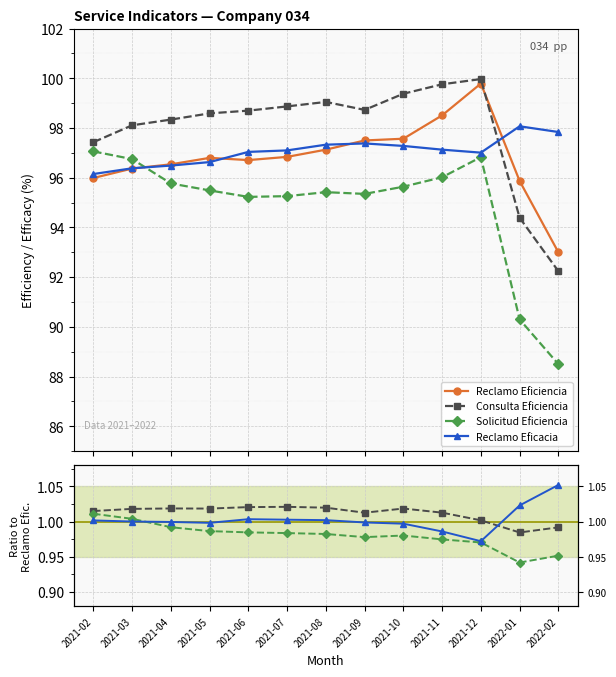

What value does the Reclamo Eficiencia series have at 2021-03?

96.4